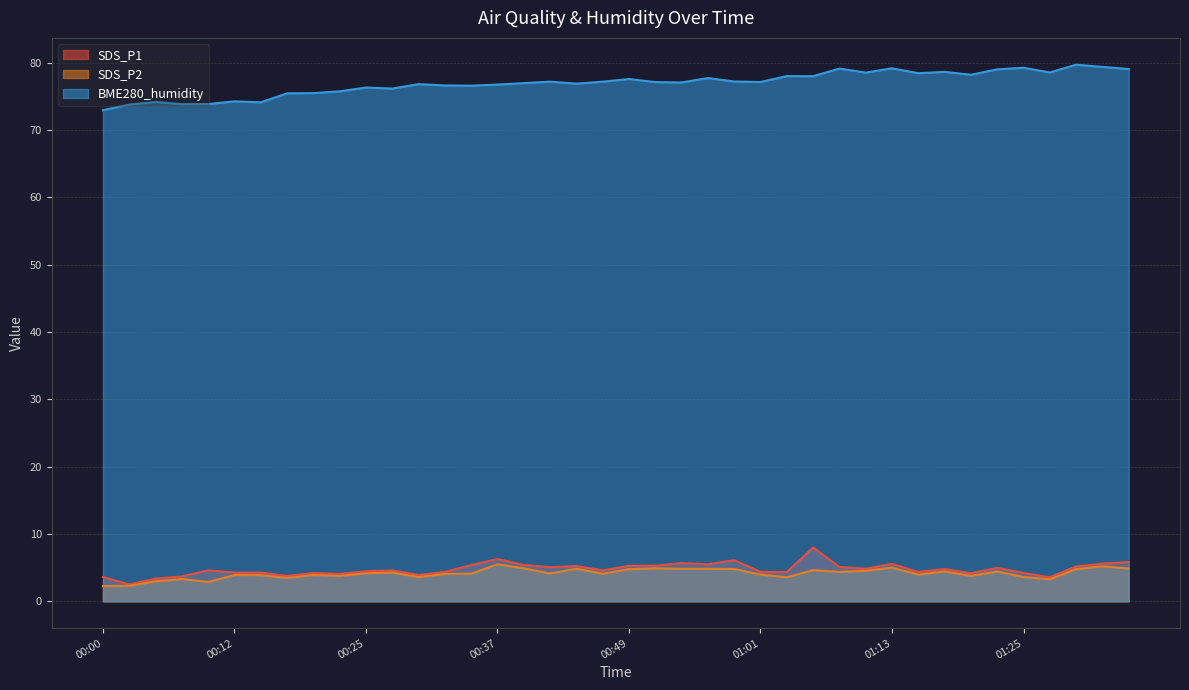

At how many categories does at least one series exceed 25?

40